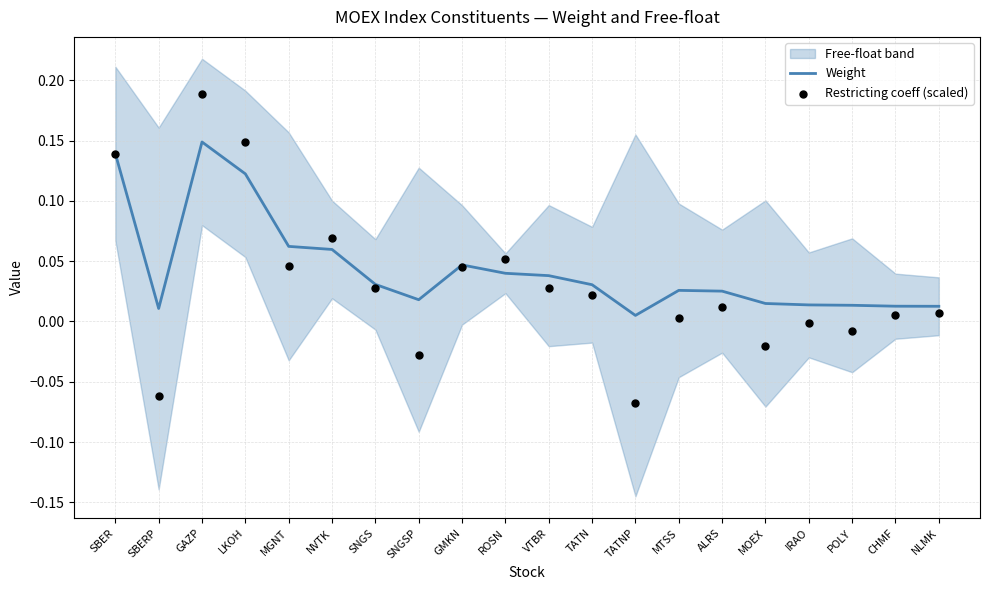

Which series has the widest spread of Y values?

Restricting coeff (scaled)